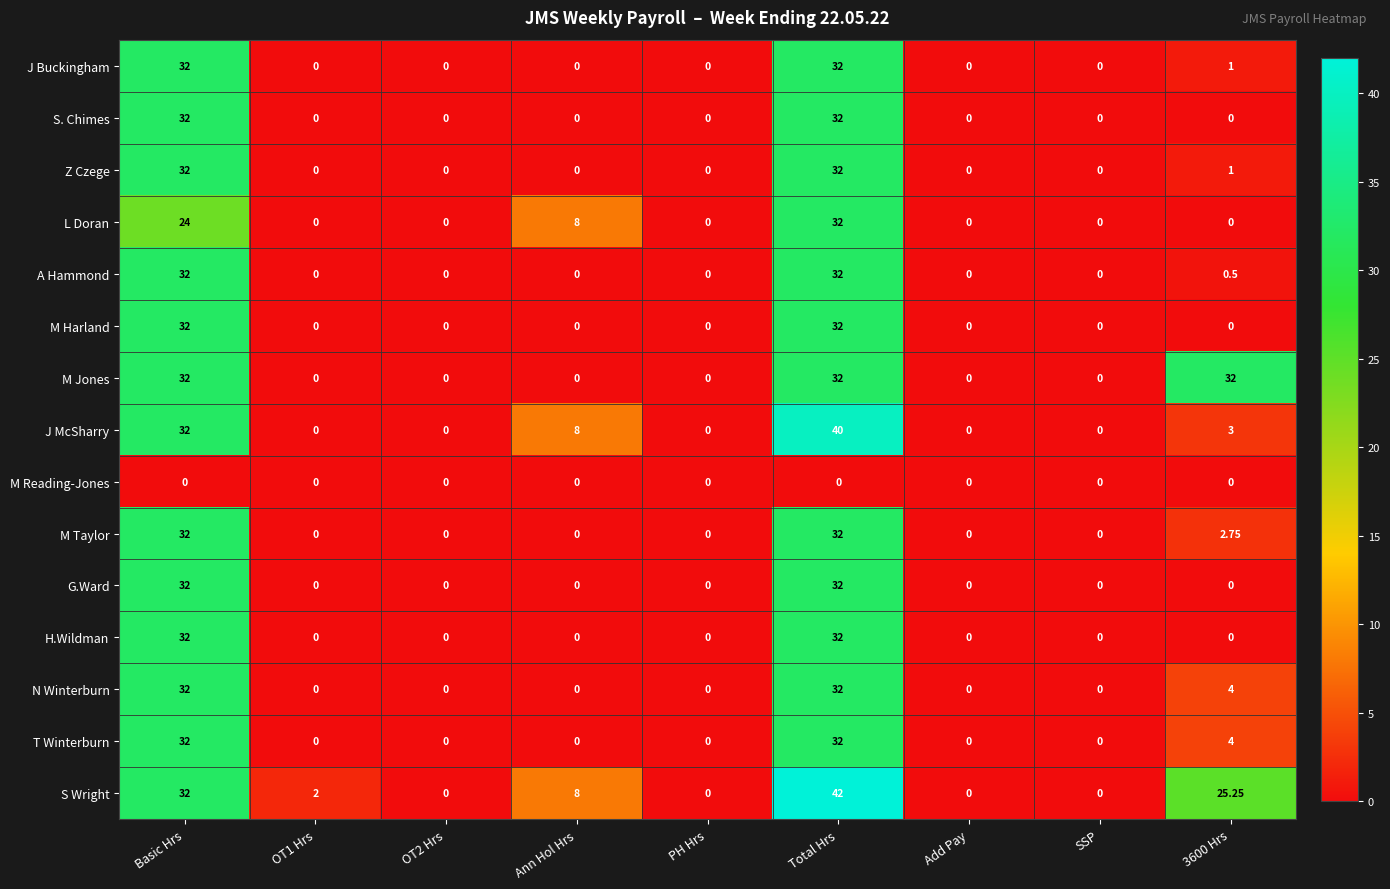

Which series has the largest total across all categories?

S Wright